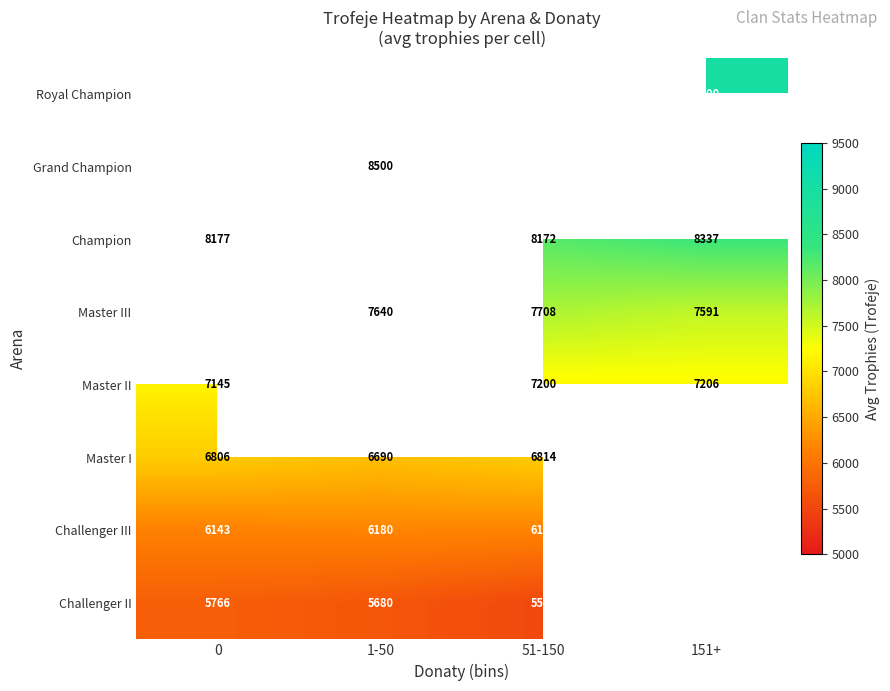

Is the value of Challenger III at 51-150 greater than the value of Challenger II at 1-50?

Yes